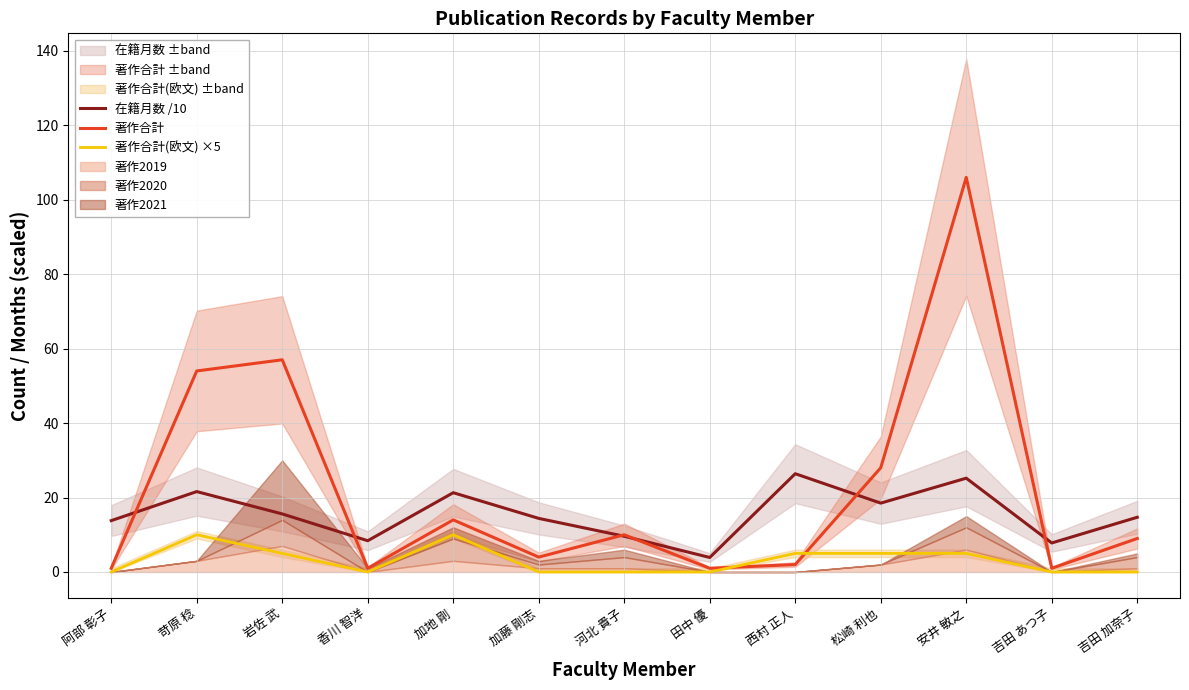

At which label does 著作合計 first exceed 9?

苛原 稔